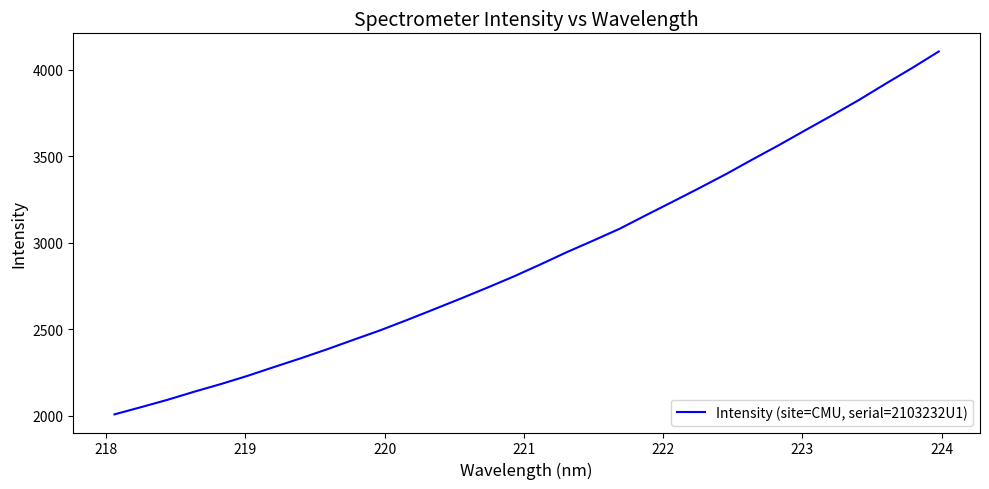

What is the greatest value displayed?

4106.0